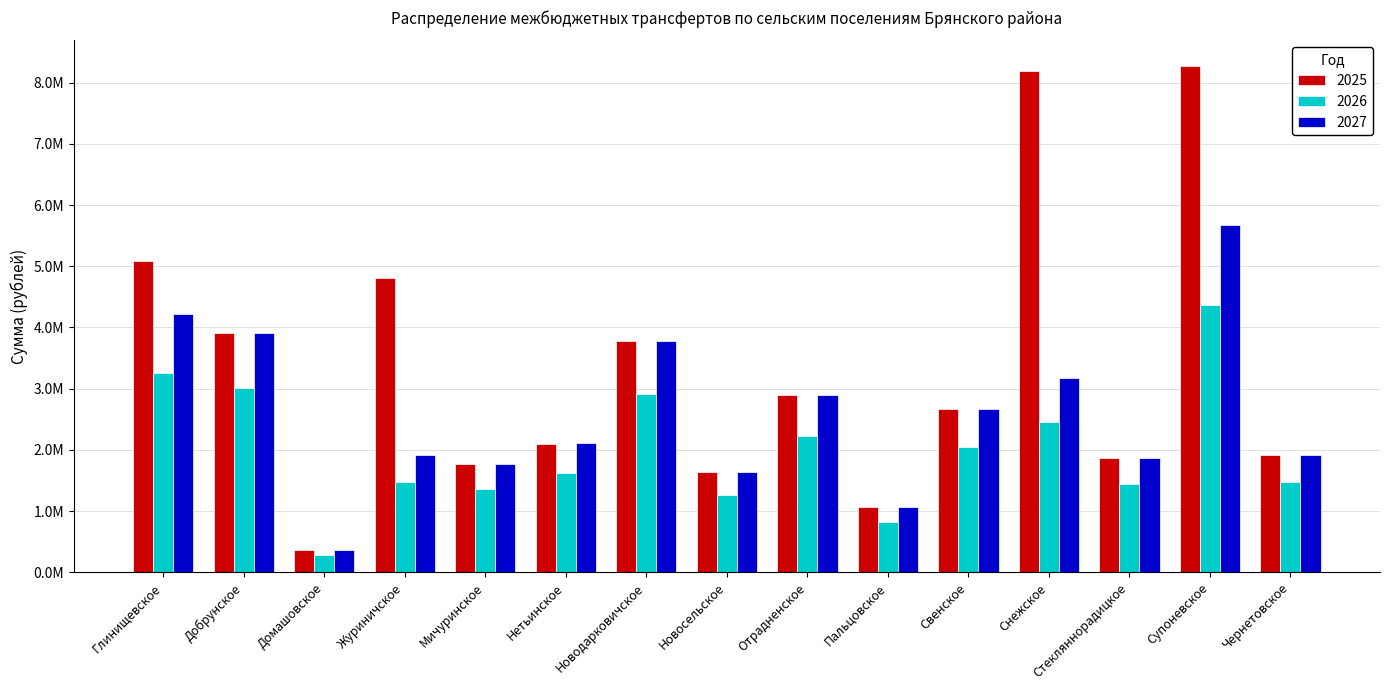

What position from the left is Новосельское?

8